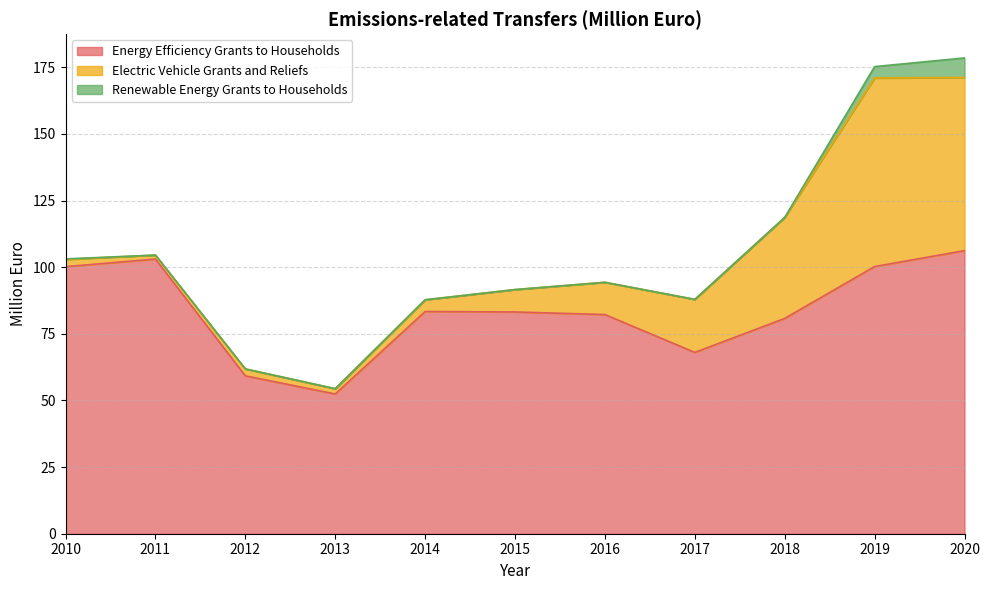

True or false: Energy Efficiency Grants to Households has more than 0 interior local peaks.

True